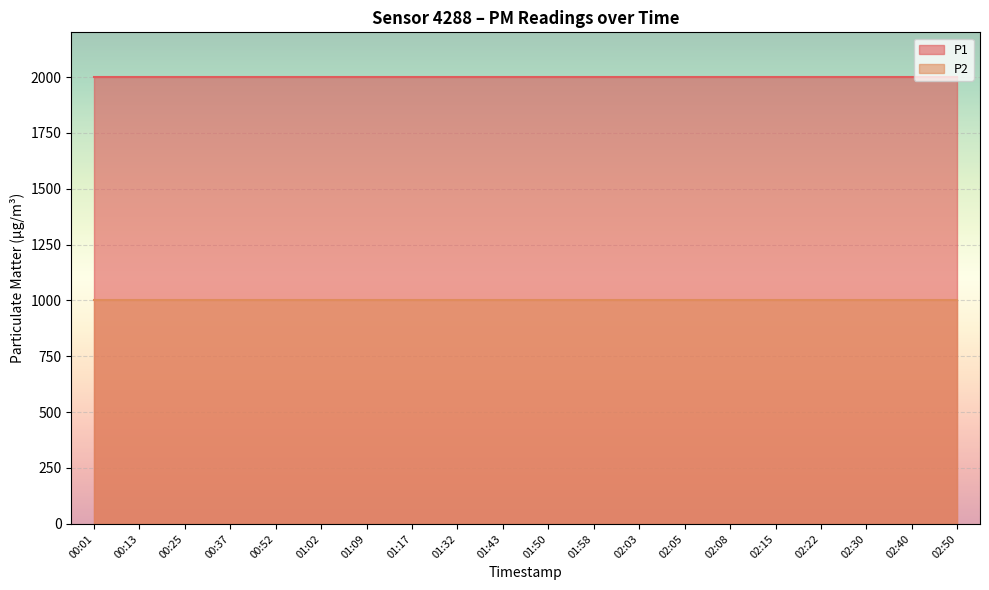

What value does the P2 series have at 02:08?

999.9